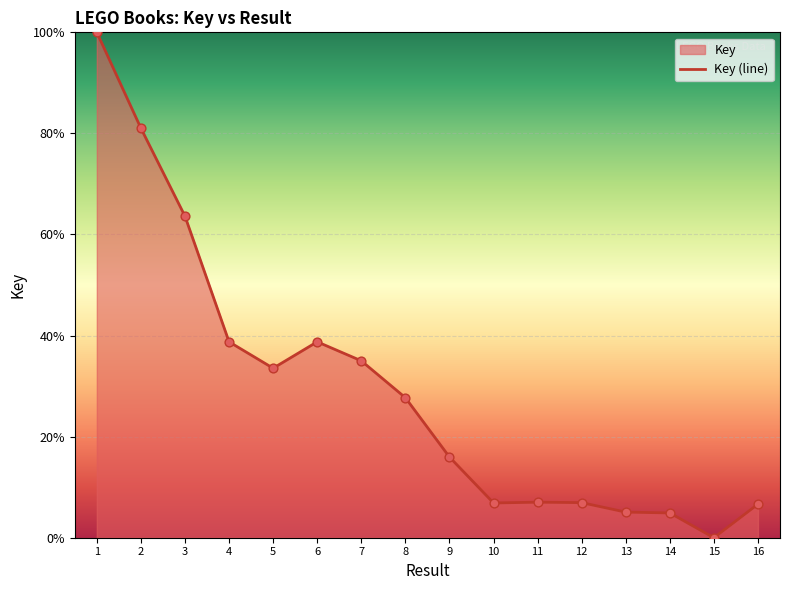

Approximately how many times larger is the value at 12 compared to 3?

0.1